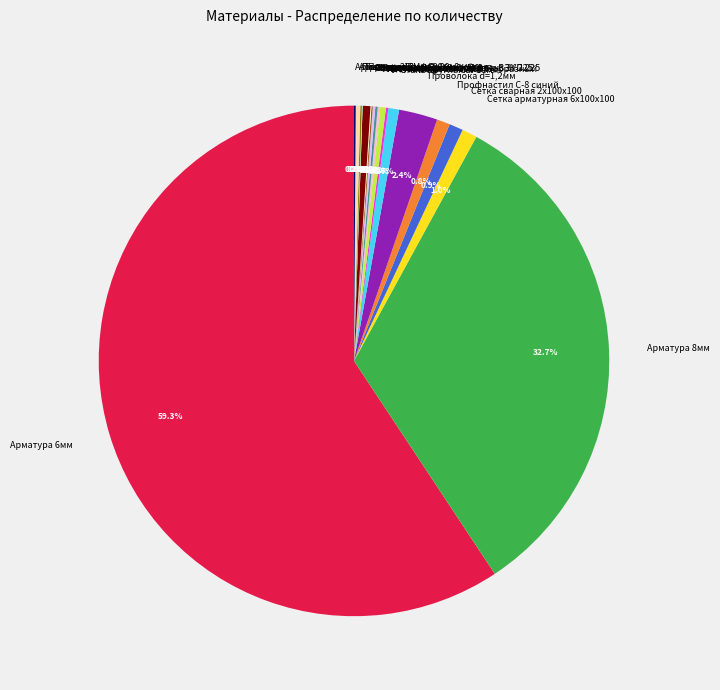

What is the majority slice?

Арматура 6мм